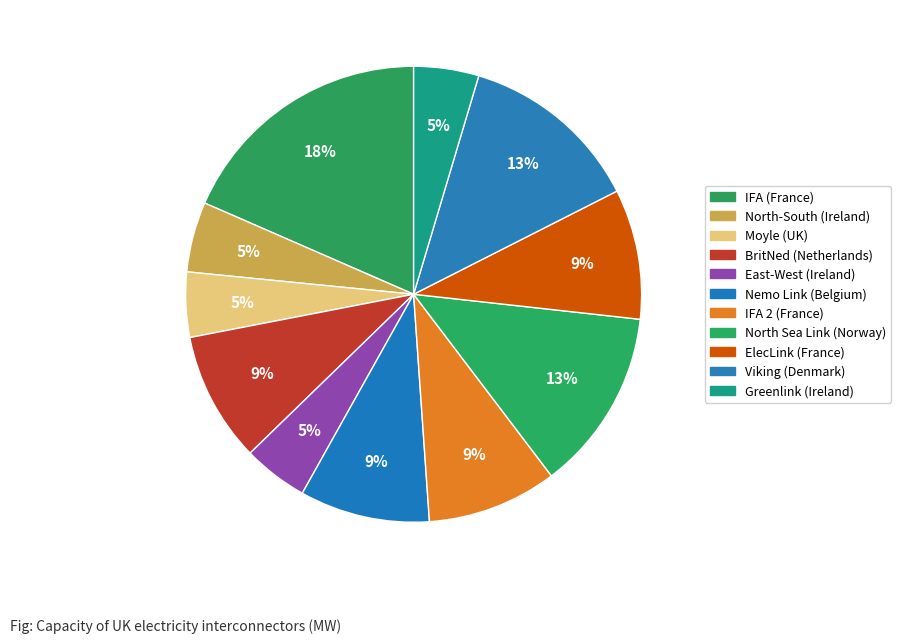

How many segments does this pie chart have?

11